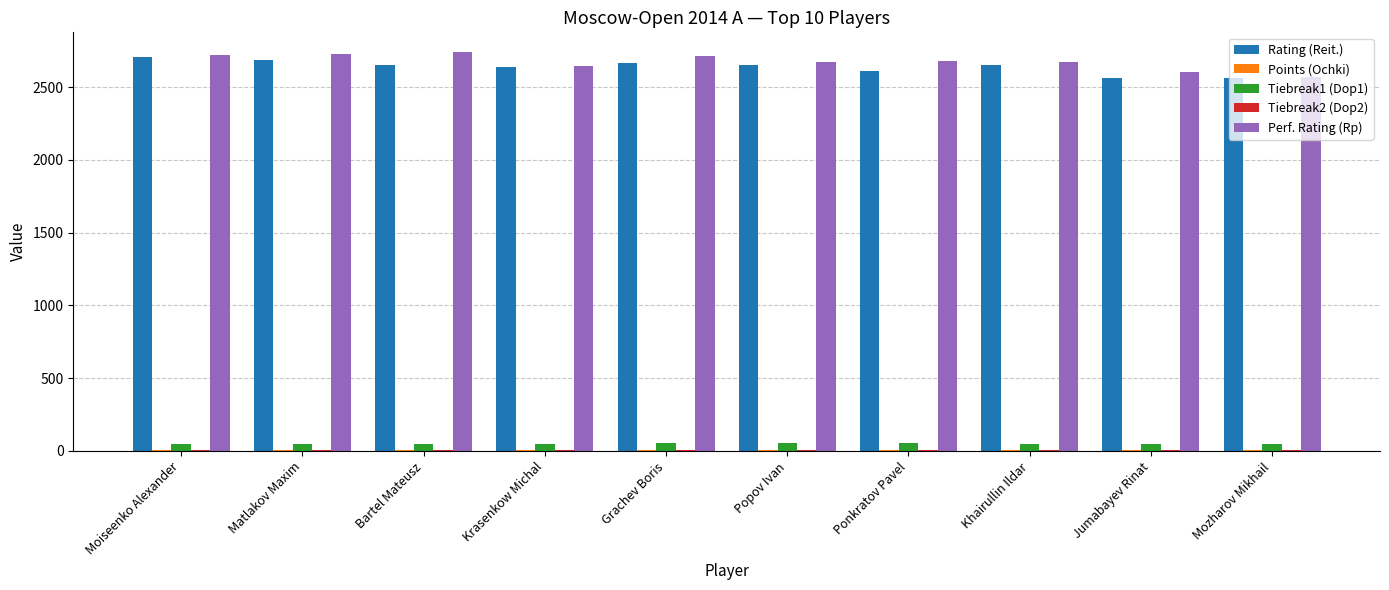

Is the value of Rating (Reit.) at Jumabayev Rinat greater than the value of Tiebreak1 (Dop1) at Grachev Boris?

Yes